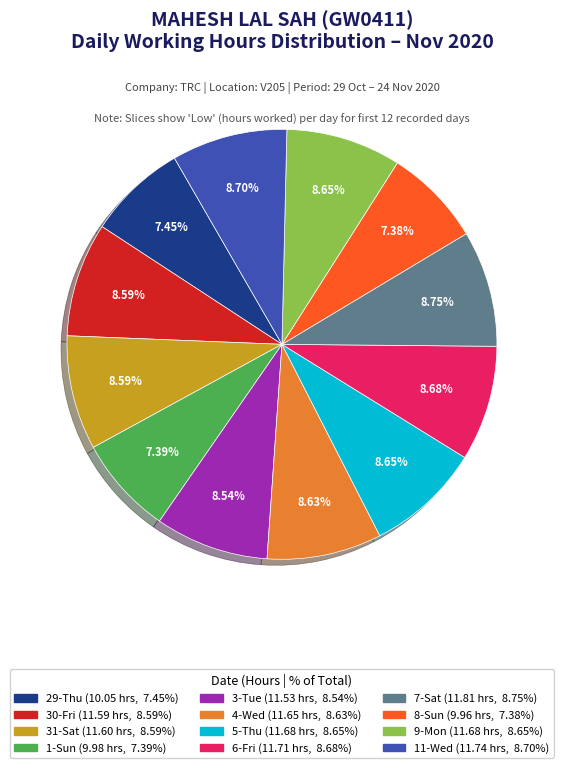

Is there any slice that represents more than half of the pie?

No